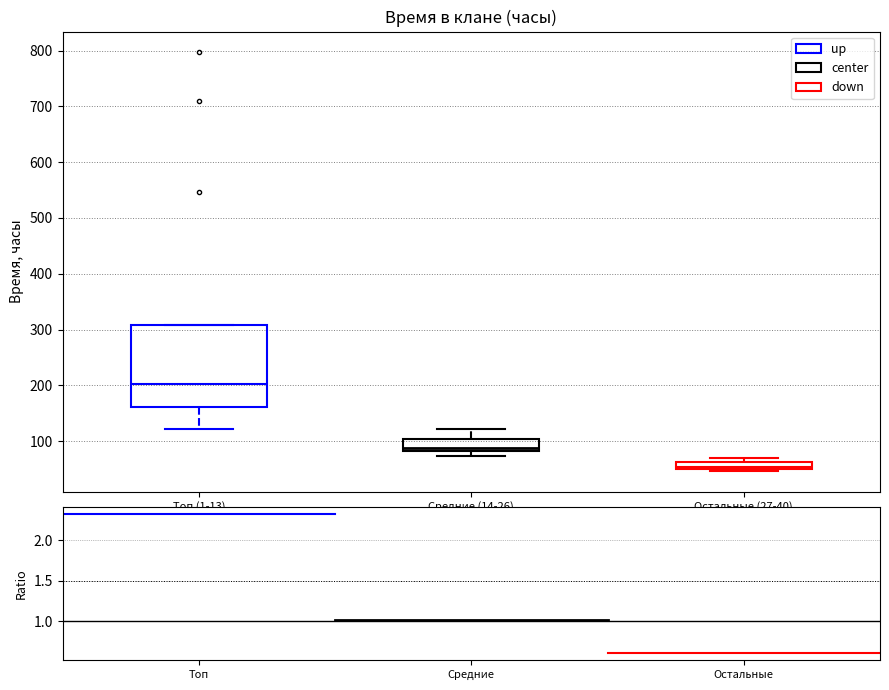

Where is the upper edge of the box for Топ (1-13) on the y-axis? The values are not printed on the chart, so give them approximately, as read against the axis.

310